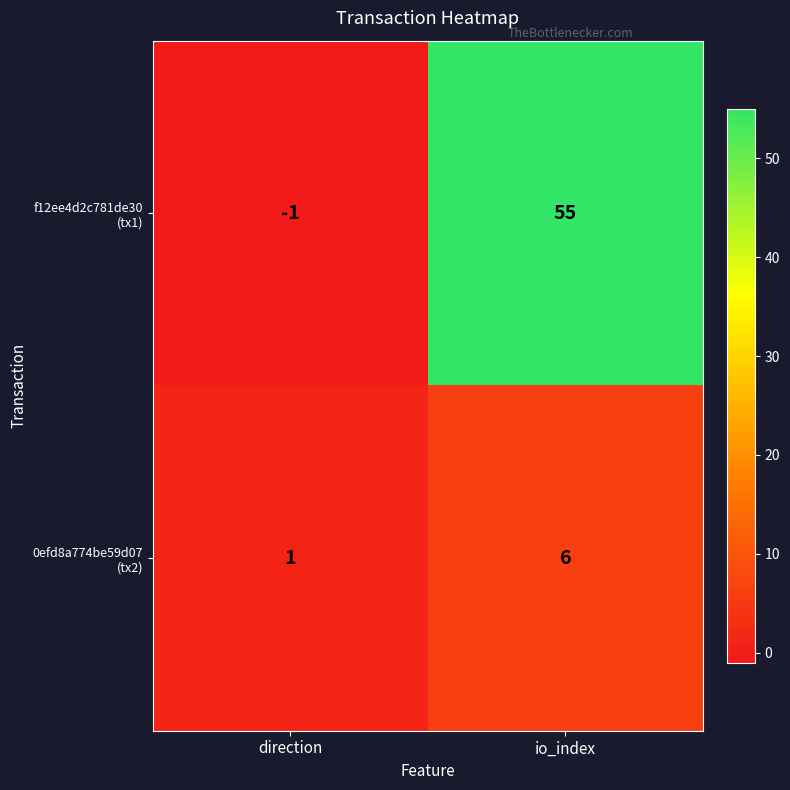

Which category has the lowest value across all series?

direction